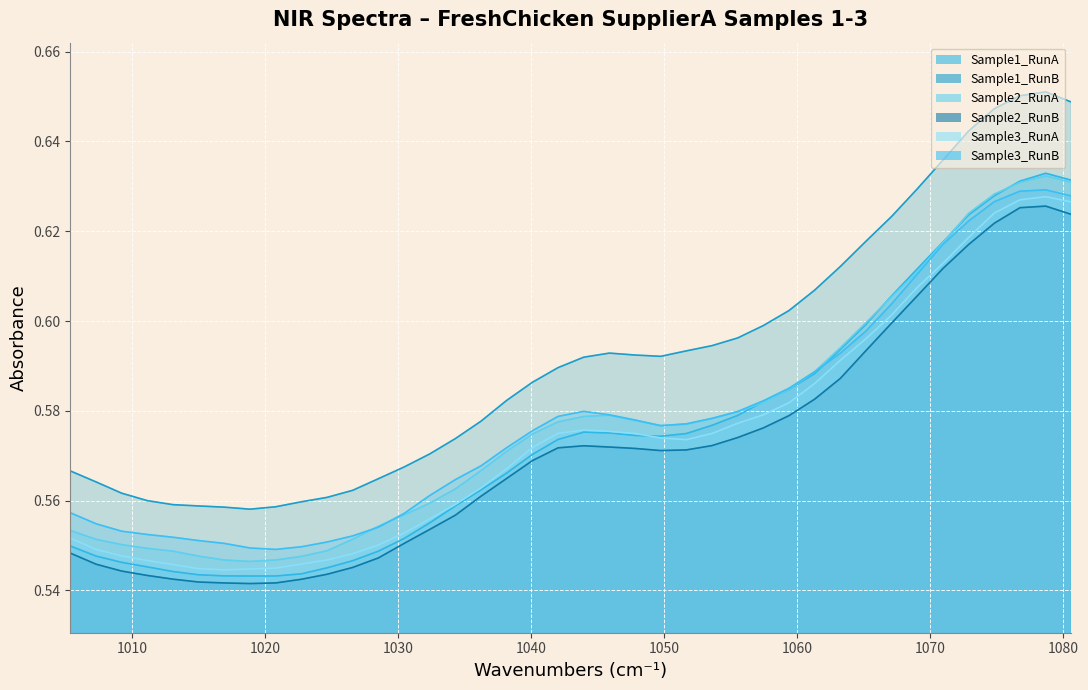

Reading right to left, list all the values displayed in this chart.

FreshChicken_SupplierA_Sample1_RunA: 0.6	0.6	0.6	0.6	0.6	0.6	0.6	0.6	0.6	0.6	0.6	0.6	0.6	0.6	0.6	0.6	0.6	0.6	0.6	0.6	0.6	0.6	0.6	0.6	0.6	0.6	0.6	0.5	0.5	0.5	0.5	0.5	0.5	0.5	0.5	0.5	0.5	0.5	0.5	0.5
FreshChicken_SupplierA_Sample1_RunB: 0.6	0.7	0.7	0.6	0.6	0.6	0.6	0.6	0.6	0.6	0.6	0.6	0.6	0.6	0.6	0.6	0.6	0.6	0.6	0.6	0.6	0.6	0.6	0.6	0.6	0.6	0.6	0.6	0.6	0.6	0.6	0.6	0.6	0.6	0.6	0.6	0.6	0.6	0.6	0.6
FreshChicken_SupplierA_Sample2_RunA: 0.6	0.6	0.6	0.6	0.6	0.6	0.6	0.6	0.6	0.6	0.6	0.6	0.6	0.6	0.6	0.6	0.6	0.6	0.6	0.6	0.6	0.6	0.6	0.6	0.6	0.6	0.6	0.6	0.6	0.5	0.5	0.5	0.5	0.5	0.5	0.5	0.5	0.6	0.6	0.6
FreshChicken_SupplierA_Sample2_RunB: 0.6	0.6	0.6	0.6	0.6	0.6	0.6	0.6	0.6	0.6	0.6	0.6	0.6	0.6	0.6	0.6	0.6	0.6	0.6	0.6	0.6	0.6	0.6	0.6	0.6	0.6	0.6	0.5	0.5	0.5	0.5	0.5	0.5	0.5	0.5	0.5	0.5	0.5	0.5	0.5
FreshChicken_SupplierA_Sample3_RunA: 0.6	0.6	0.6	0.6	0.6	0.6	0.6	0.6	0.6	0.6	0.6	0.6	0.6	0.6	0.6	0.6	0.6	0.6	0.6	0.6	0.6	0.6	0.6	0.6	0.6	0.6	0.6	0.6	0.5	0.5	0.5	0.5	0.5	0.5	0.5	0.5	0.5	0.5	0.5	0.6
FreshChicken_SupplierA_Sample3_RunB: 0.6	0.6	0.6	0.6	0.6	0.6	0.6	0.6	0.6	0.6	0.6	0.6	0.6	0.6	0.6	0.6	0.6	0.6	0.6	0.6	0.6	0.6	0.6	0.6	0.6	0.6	0.6	0.6	0.6	0.6	0.5	0.5	0.5	0.6	0.6	0.6	0.6	0.6	0.6	0.6